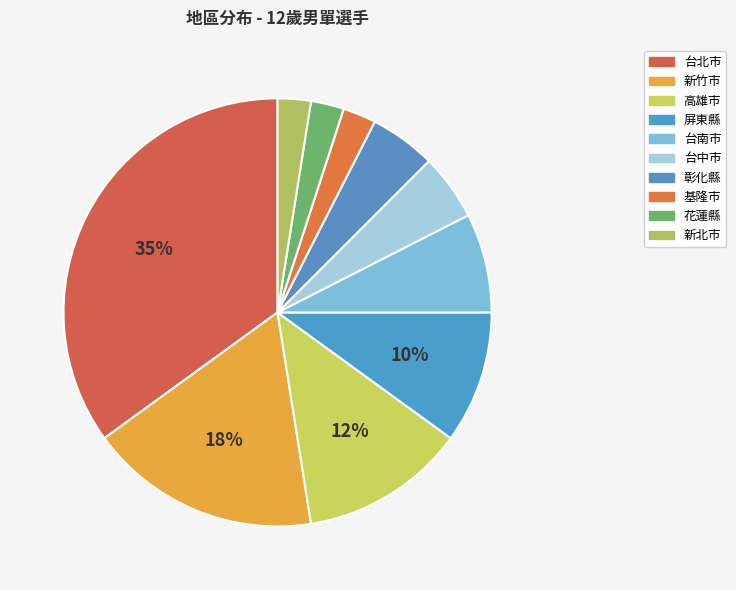

What is the smallest slice in the pie chart?

基隆市